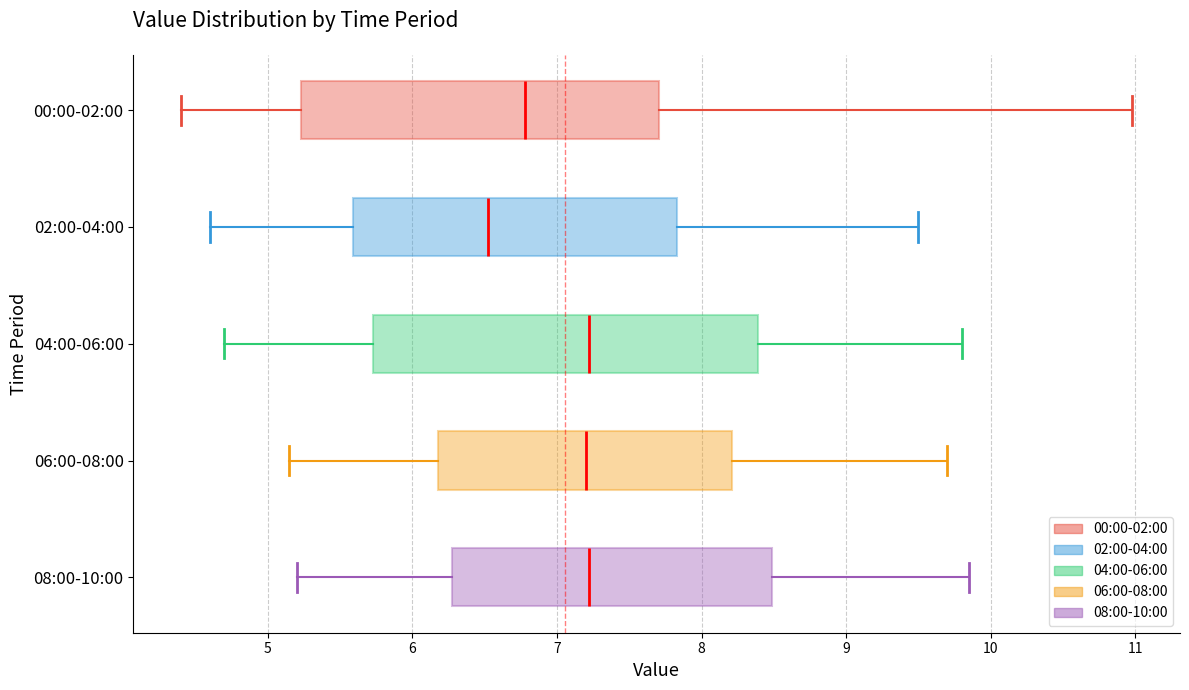

Reading bottom to top, transcribe this box plot: for each box, give where its median line is, the range the box spans, and where its two whiskers end, as read against the x-axis. The values are not printed on the chart, so give them approximately, as read against the axis.

08:00-10:00: median 7.2, box 6.3 to 8.5, whiskers 5.2 to 9.9
06:00-08:00: median 7.2, box 6.2 to 8.2, whiskers 5.2 to 9.7
04:00-06:00: median 7.2, box 5.7 to 8.4, whiskers 4.7 to 9.8
02:00-04:00: median 6.5, box 5.6 to 7.8, whiskers 4.6 to 9.5
00:00-02:00: median 6.8, box 5.2 to 7.7, whiskers 4.4 to 11.0